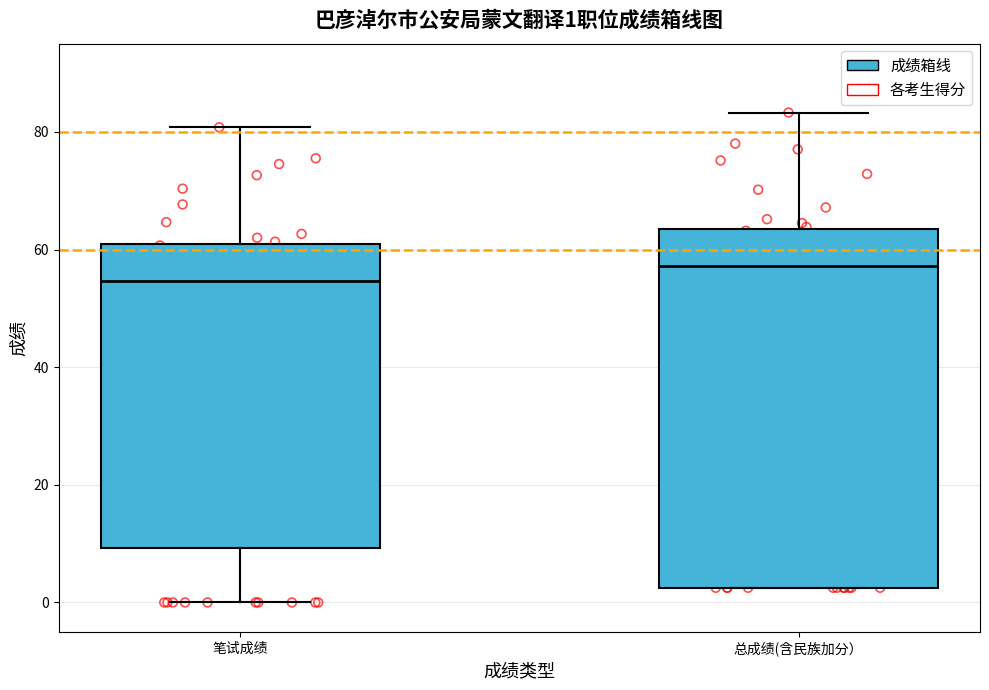

Which box is the tallest, from its lower edge to its upper edge?

总成绩(含民族加分）